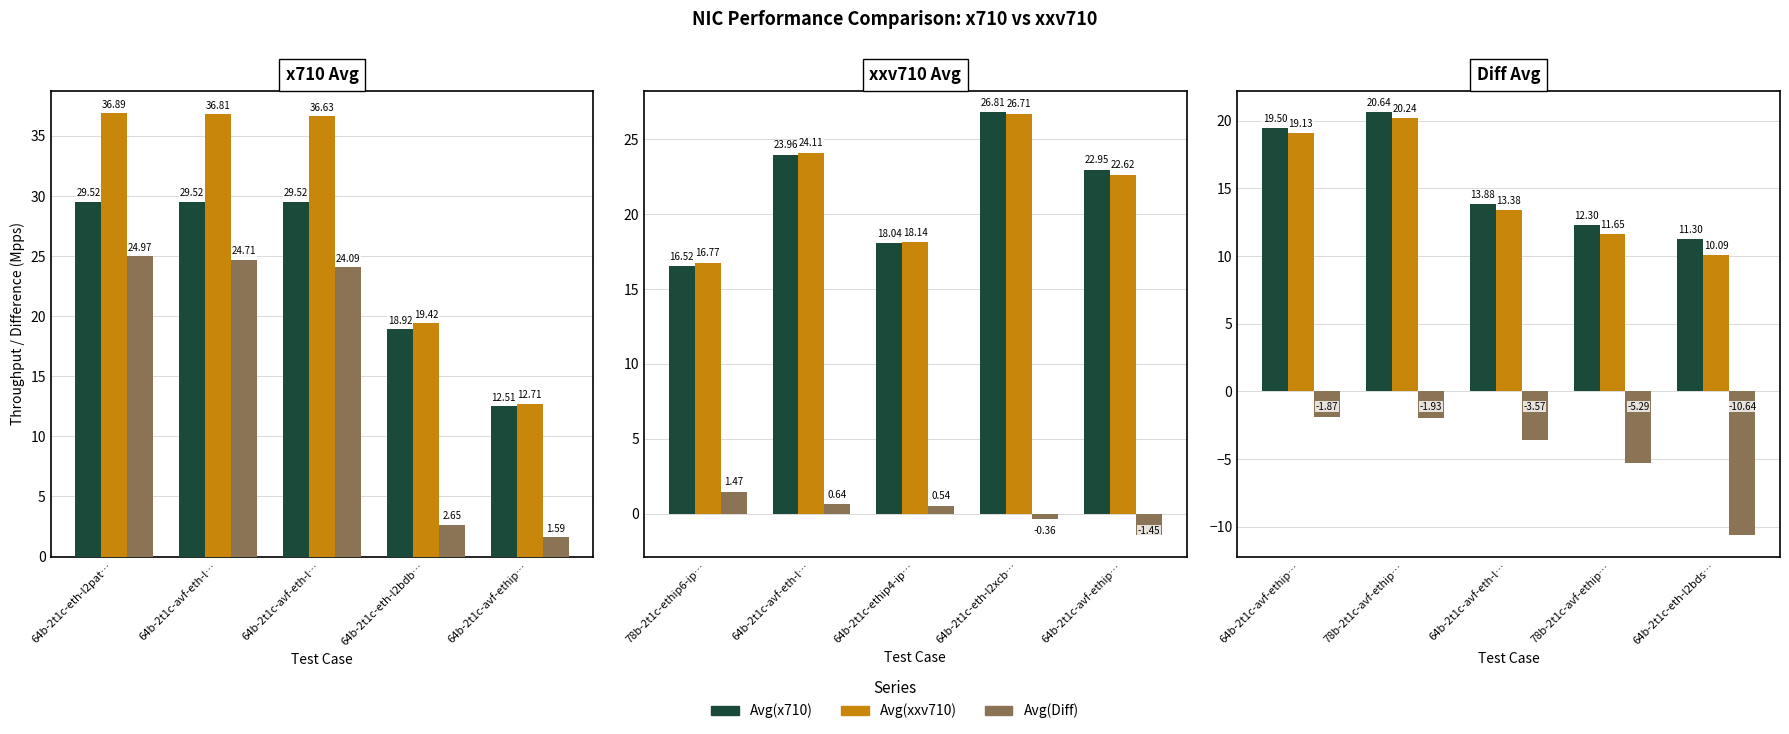

How many series are shown in this chart?

3